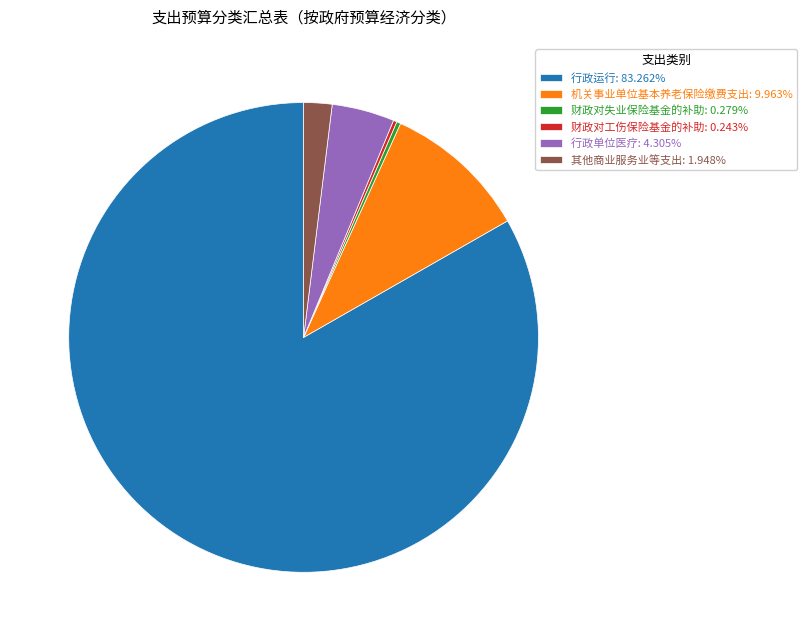

Is the sum of 机关事业单位基本养老保险缴费支出: 9.963% and 行政单位医疗: 4.305% greater than half?

No